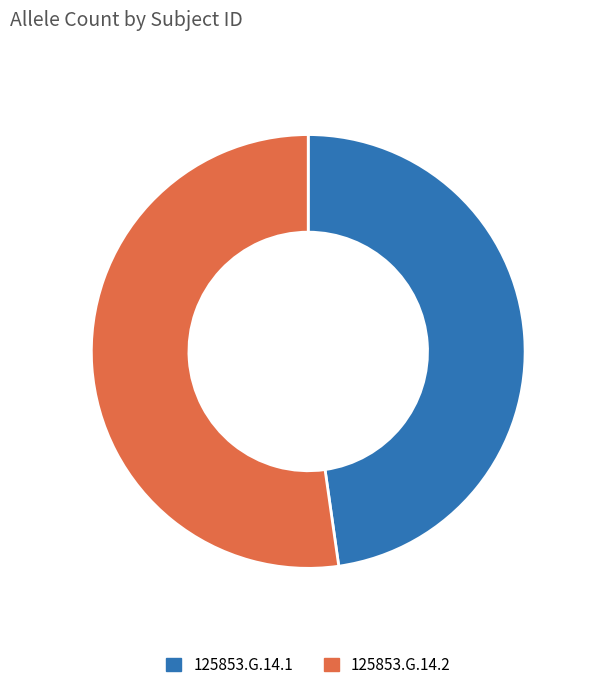

Which category accounts for the majority?

125853.G.14.2